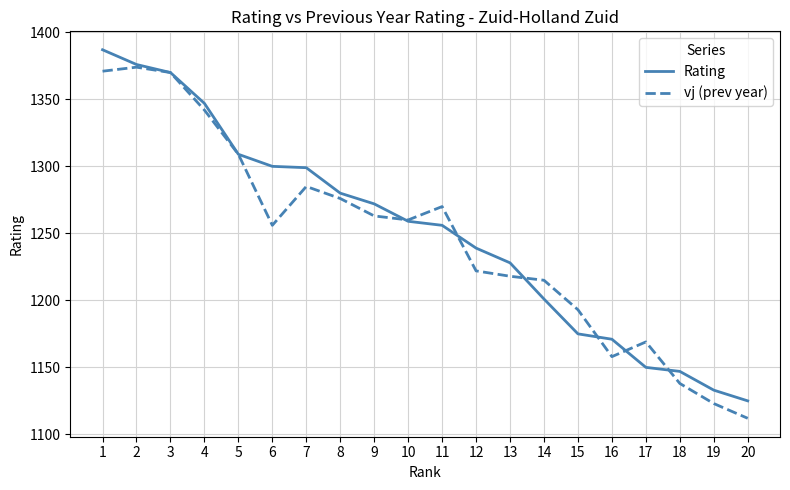

What is the sum of the Rating values at 9 and 14?

2473